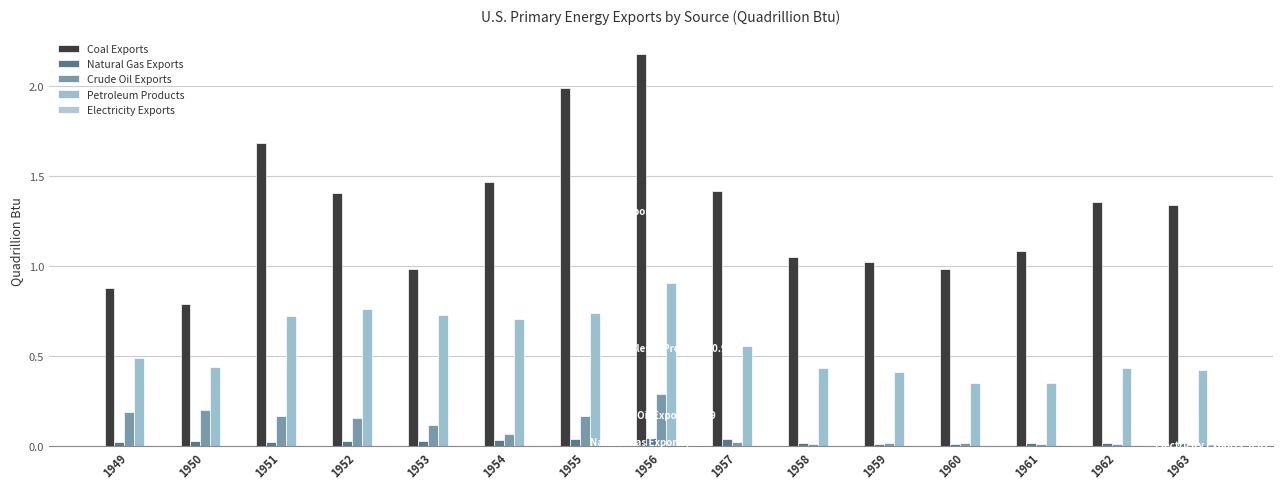

Count the Natural Gas Exports values in the range 0 to 1.

15